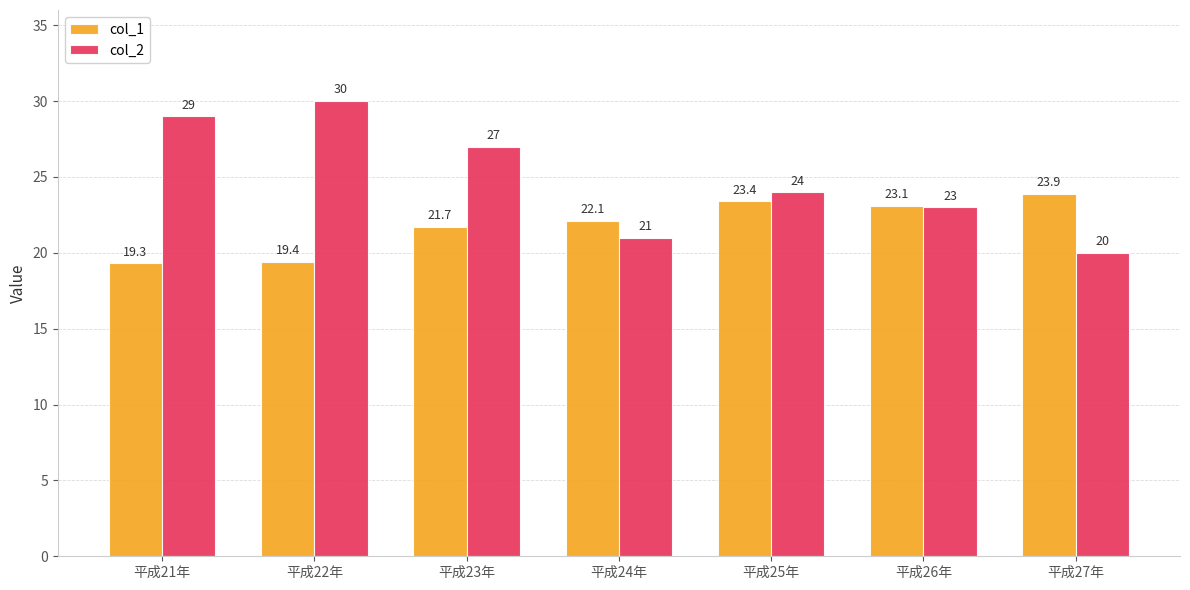

What is the difference between the col_1 values at 平成27年 and 平成22年?

4.5